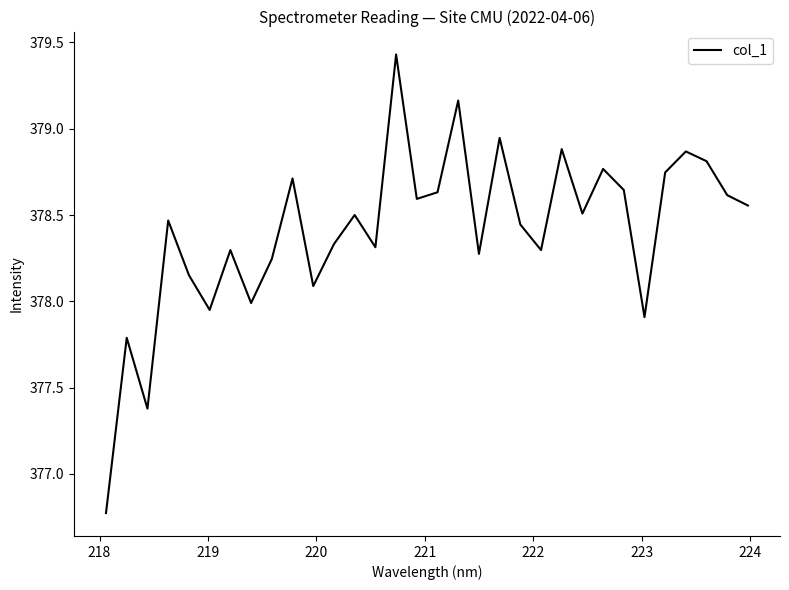

What is the difference between the maximum and minimum values?

2.7